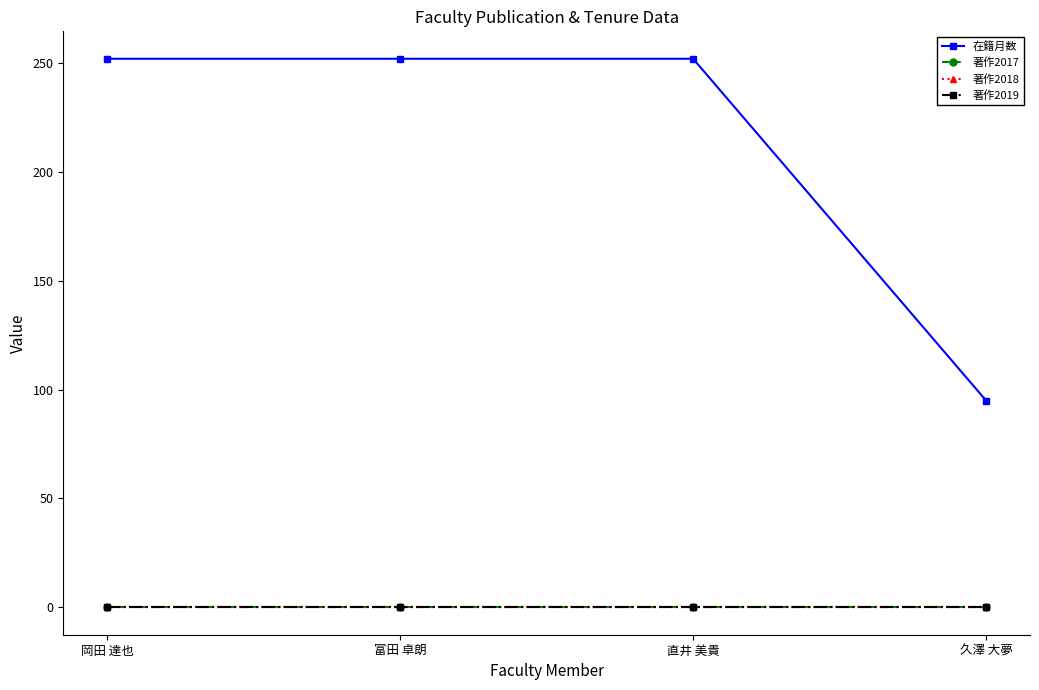

Reading right to left, extract all data points from this chart.

在籍月数: 95	252	252	252
著作2017: 0	0	0	0
著作2018: 0	0	0	0
著作2019: 0	0	0	0